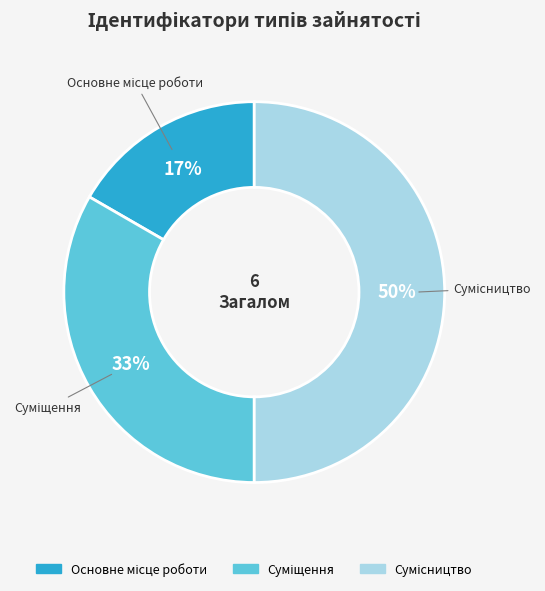

To the nearest percent, what is the average slice percentage?

33%